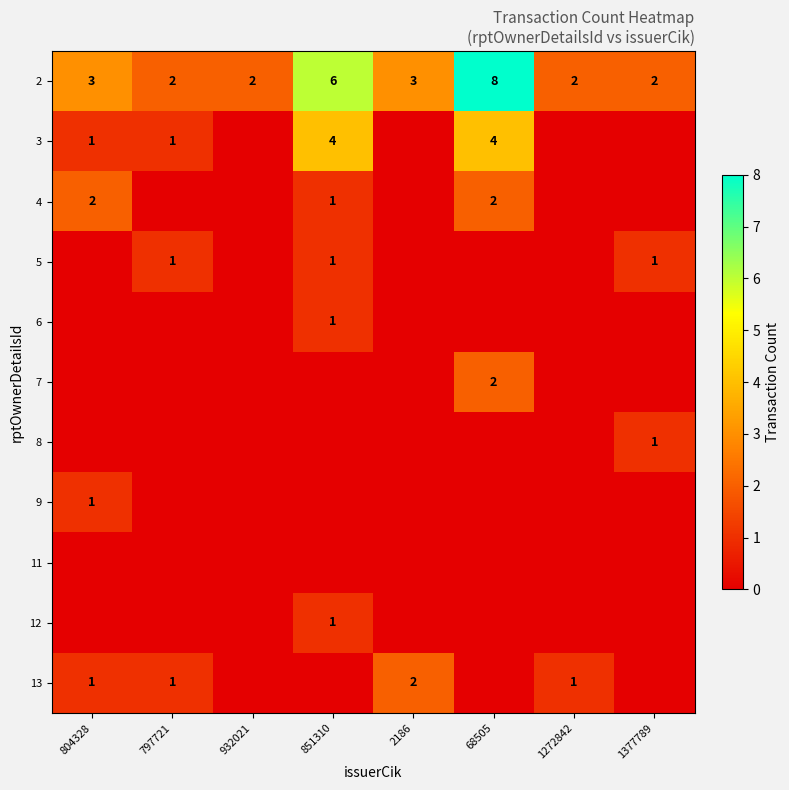

What is the maximum value shown in the chart?

8